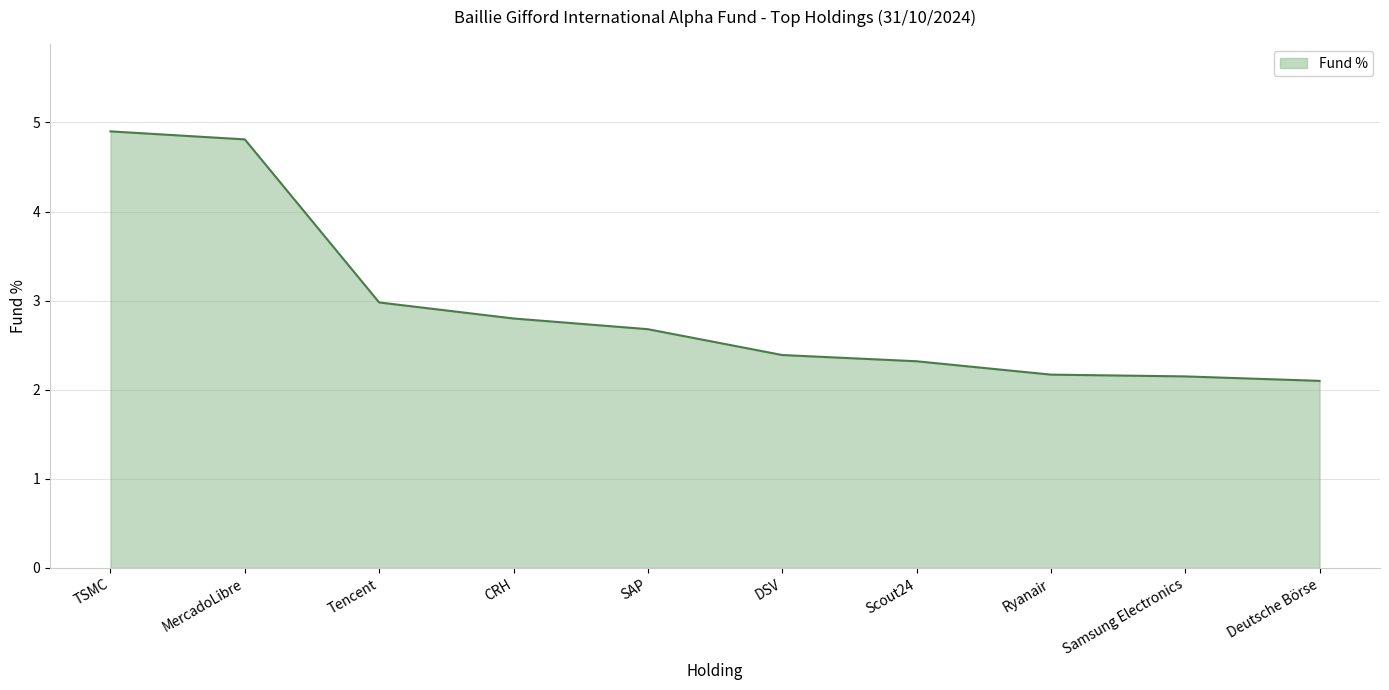

What is the change in value from SAP to Ryanair?

-0.5